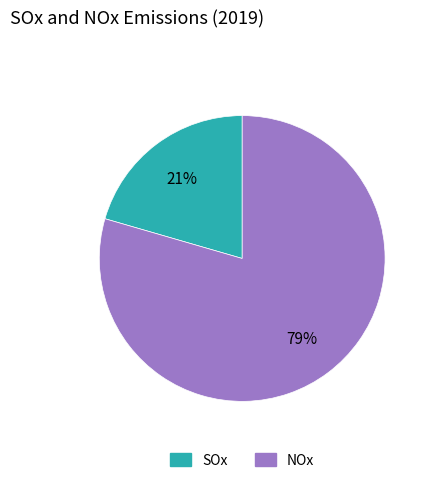

Which slice represents more than half of the pie?

NOx